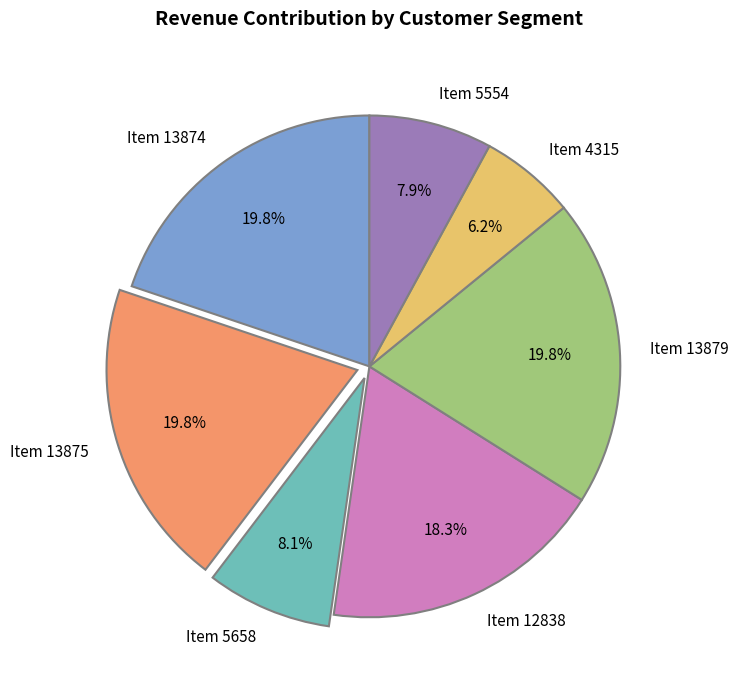

Which category has the smallest portion of the pie?

Item 4315